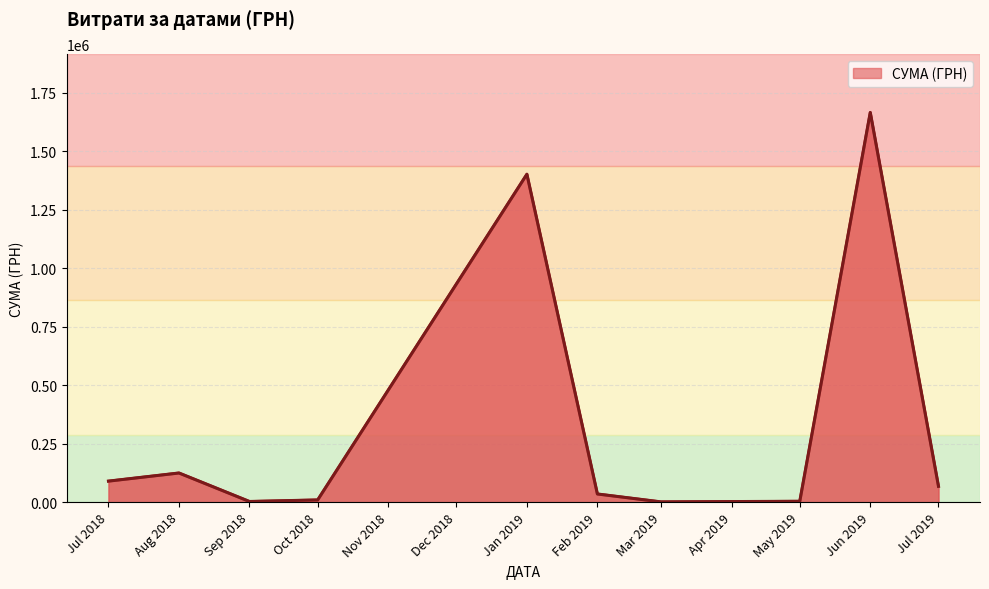

What is the change in value from Jan 2019 to Jun 2019?

+264055.7